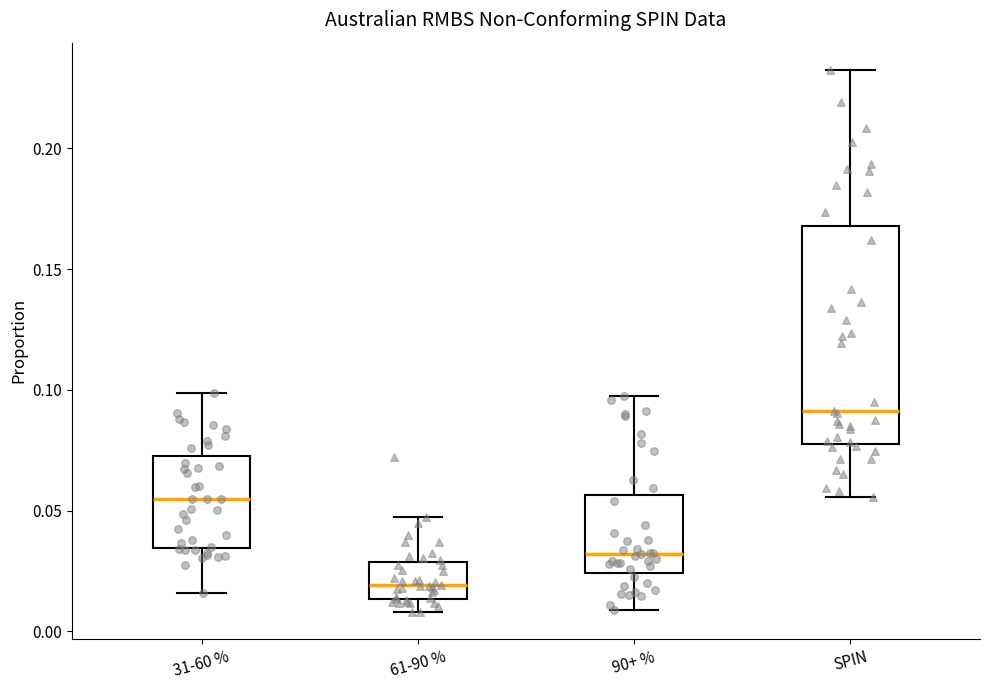

Comparing the boxes themselves (not the whiskers), which one is the tallest?

SPIN